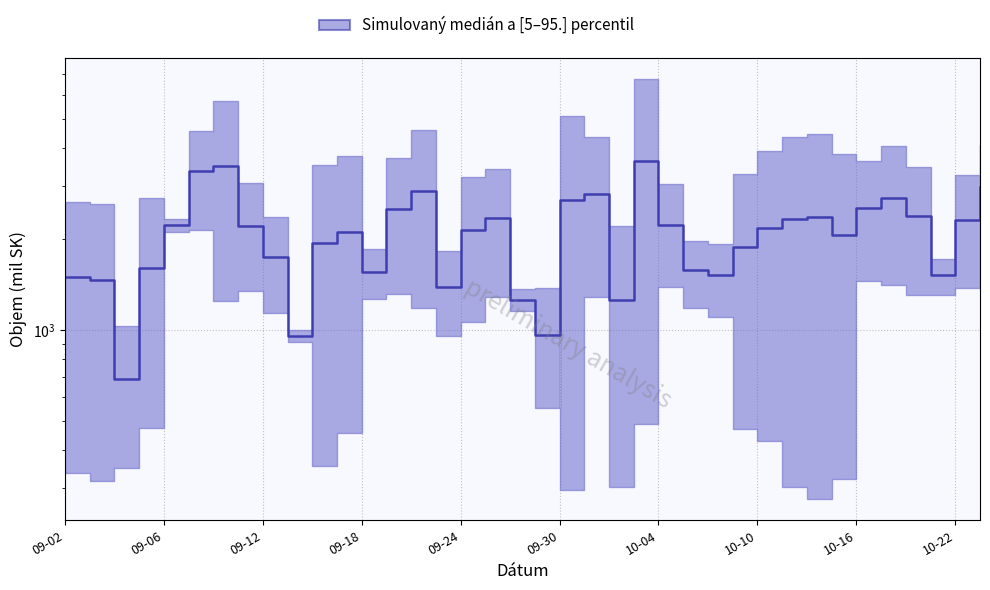

Reading right to left, list all the values displayed in this chart.

2960.6	2312.3	1514.0	2375.7	2734.0	2529.0	2065.8	2367.5	2325.8	2169.1	1874.1	1515.7	1575.7	2218.0	3629.1	1253.3	2819.0	2697.5	962.3	1255.6	2344.0	2135.7	1387.4	2890.7	2507.3	1555.7	2112.5	1937.5	954.1	1747.3	2204.0	3481.5	3345.5	2217.2	1600.0	689.2	1457.5	1492.5